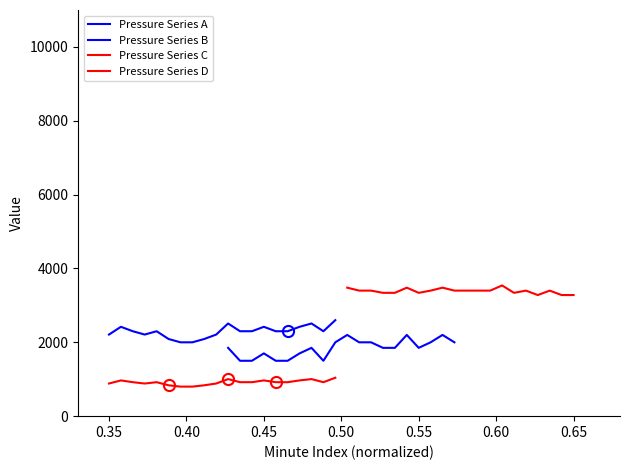

True or false: Pressure Series D and Pressure Series C cross at least once.

False